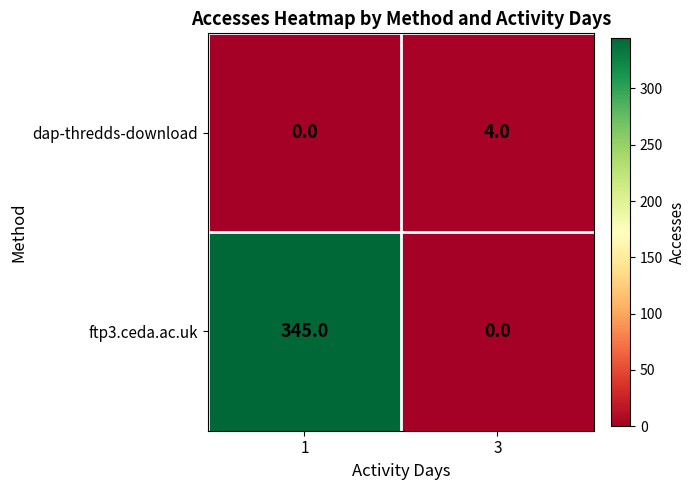

Is the value of dap-thredds-download at 1 greater than the value of ftp3.ceda.ac.uk at 1?

No